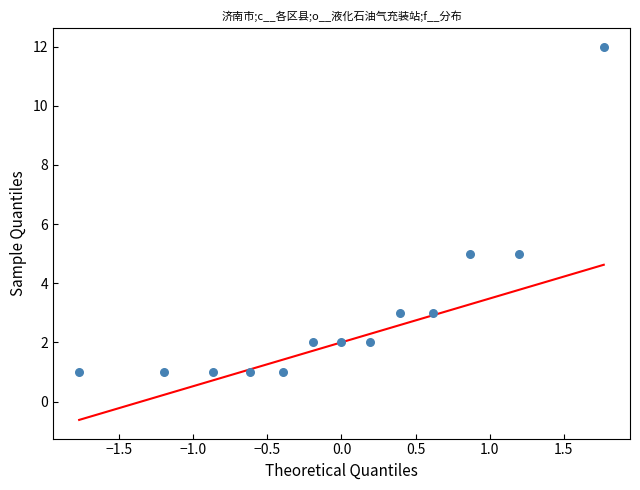

What is the range of Y values (max minus min)?

11